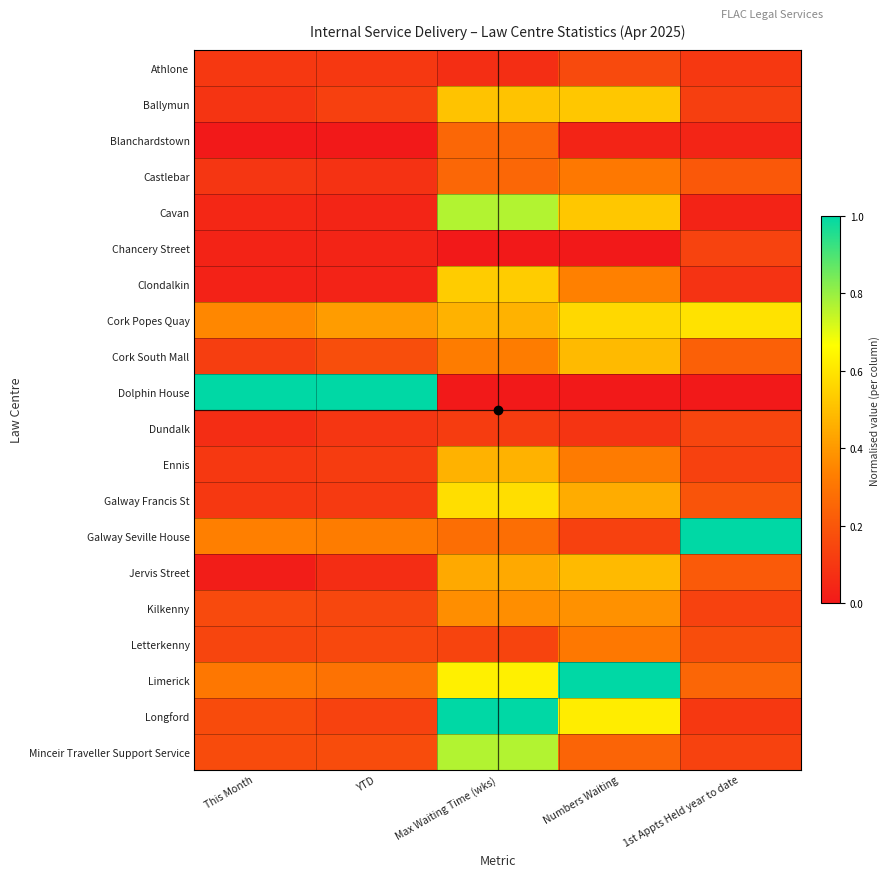

At how many categories does at least one series exceed 0?

5